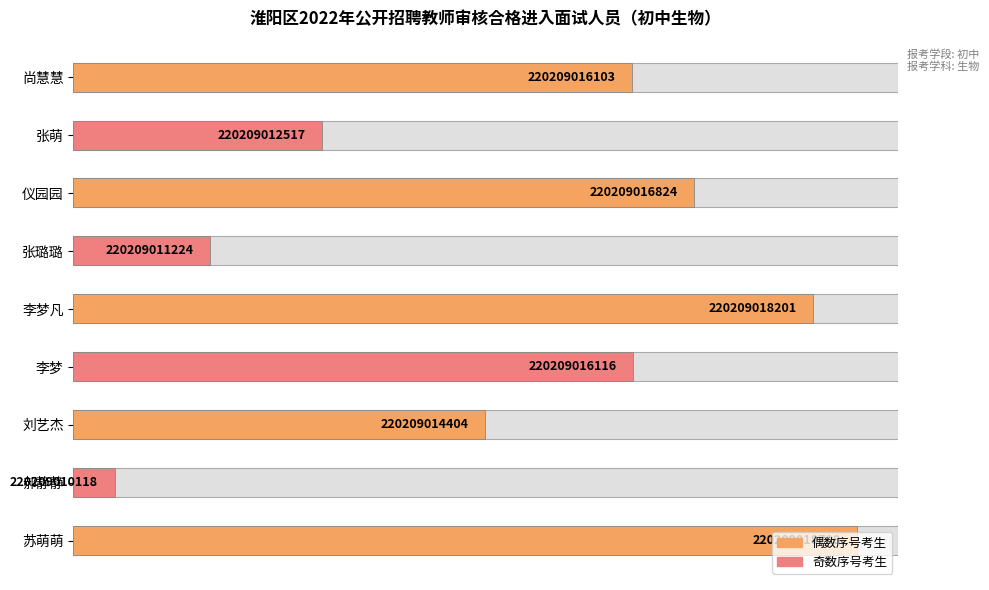

Rank the categories by value from highest to lowest.

苏萌萌, 李梦凡, 仪园园, 李梦, 尚慧慧, 刘艺杰, 张萌, 张璐璐, 郝静静